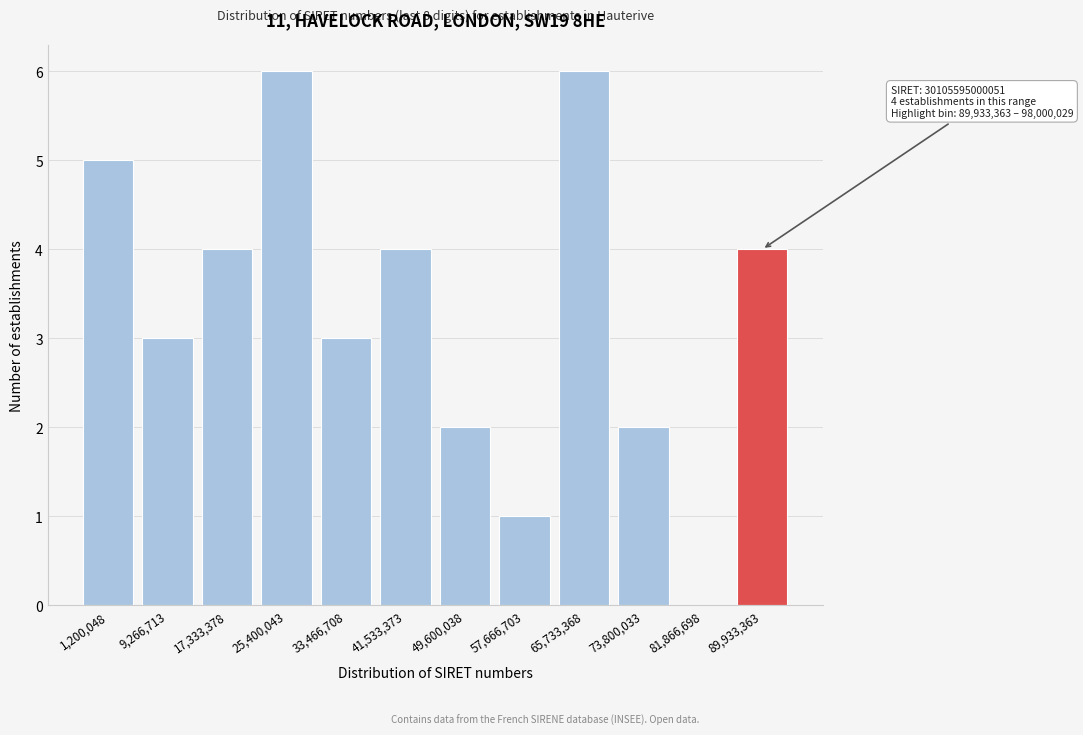

Reading left to right, transcribe all the data shown in this chart.

1,200,048=5	9,266,713=3	17,333,378=4	25,400,043=6	33,466,708=3	41,533,373=4	49,600,038=2	57,666,703=1	65,733,368=6	73,800,033=2	81,866,698=0	89,933,363=4